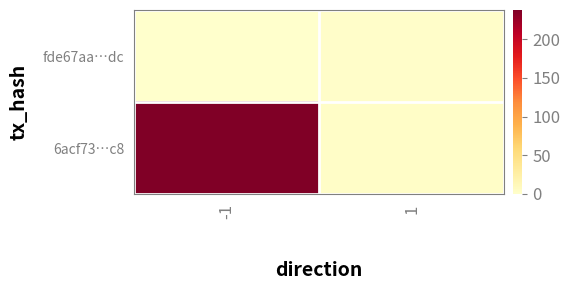

Count the number of categories in the chart.

2